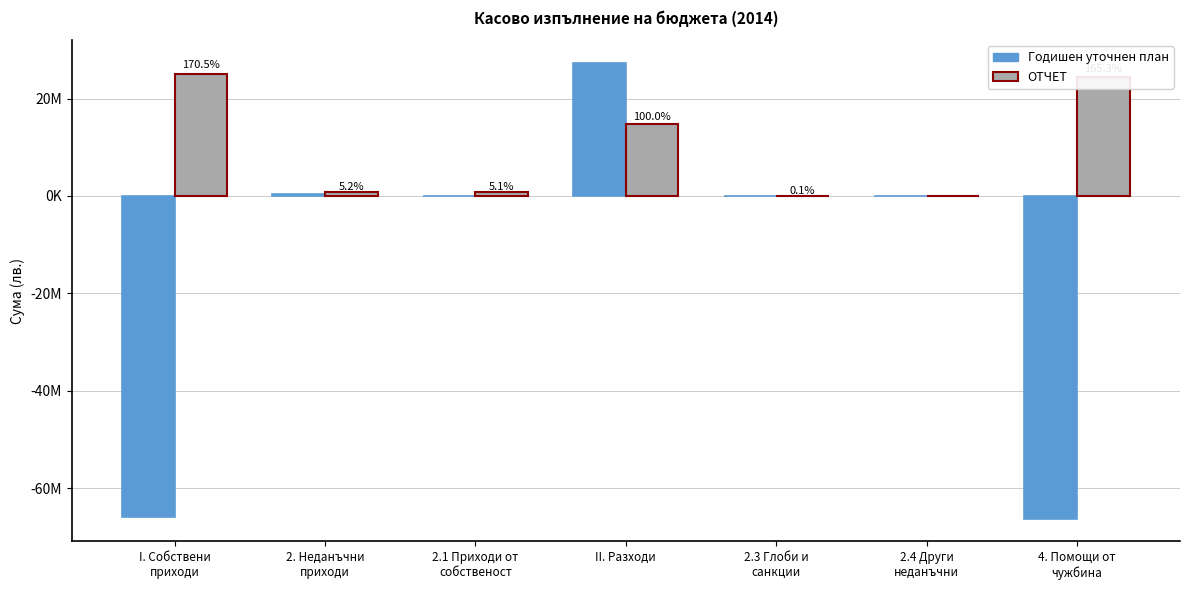

What is the label of the 4th bar from the right?

II. Разходи